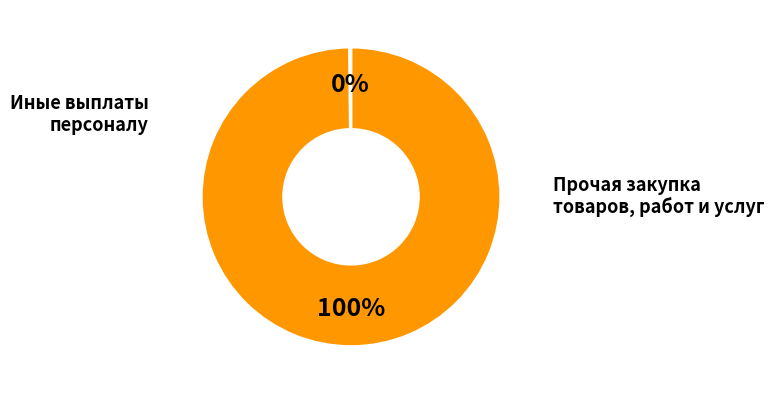

Is there a majority slice in this chart?

Yes